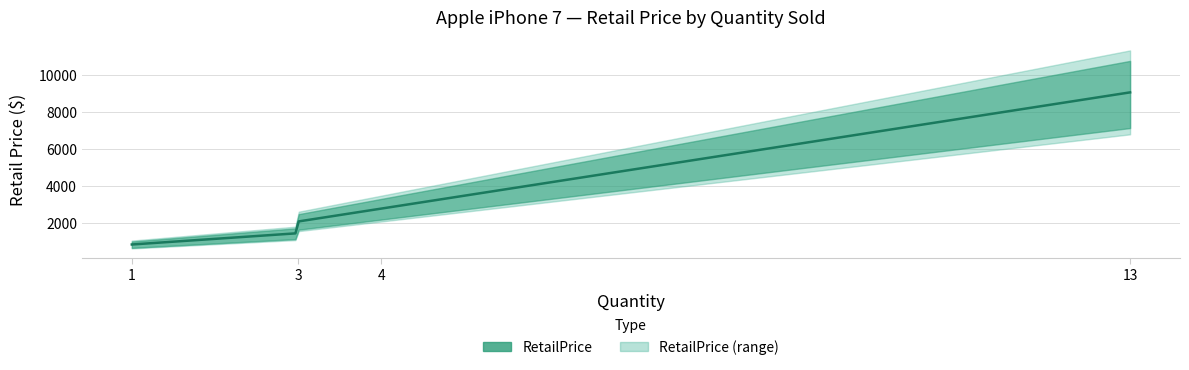

What is the sum of all values?

17867.0